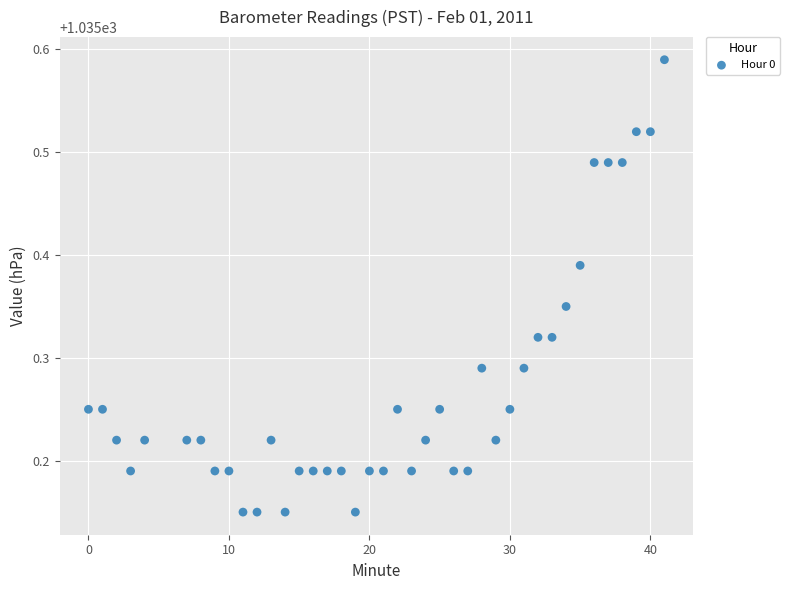

What is the range of X values (max minus min)?

41.0